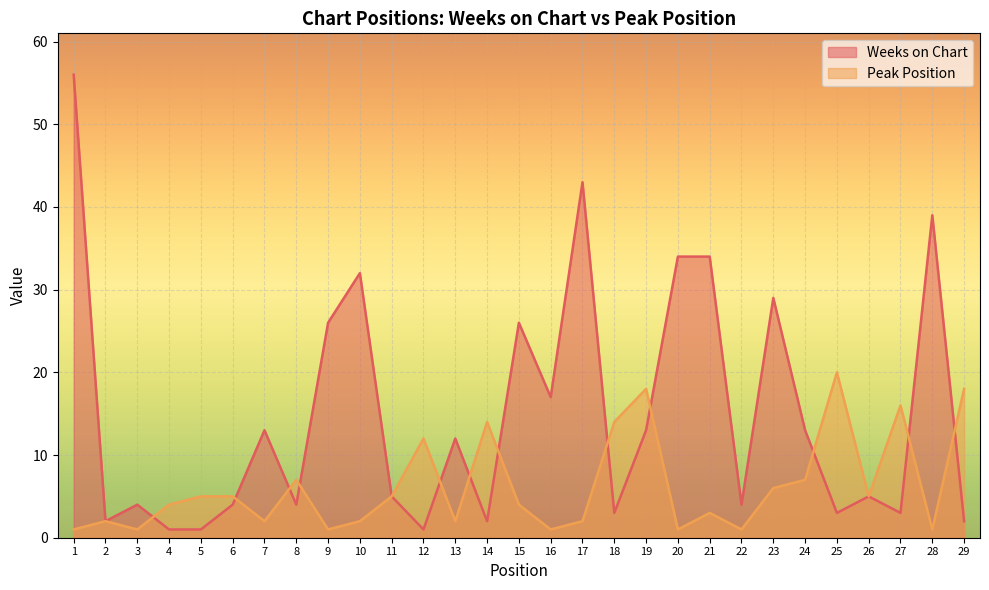

Where is the first local minimum for Peak Position?

3